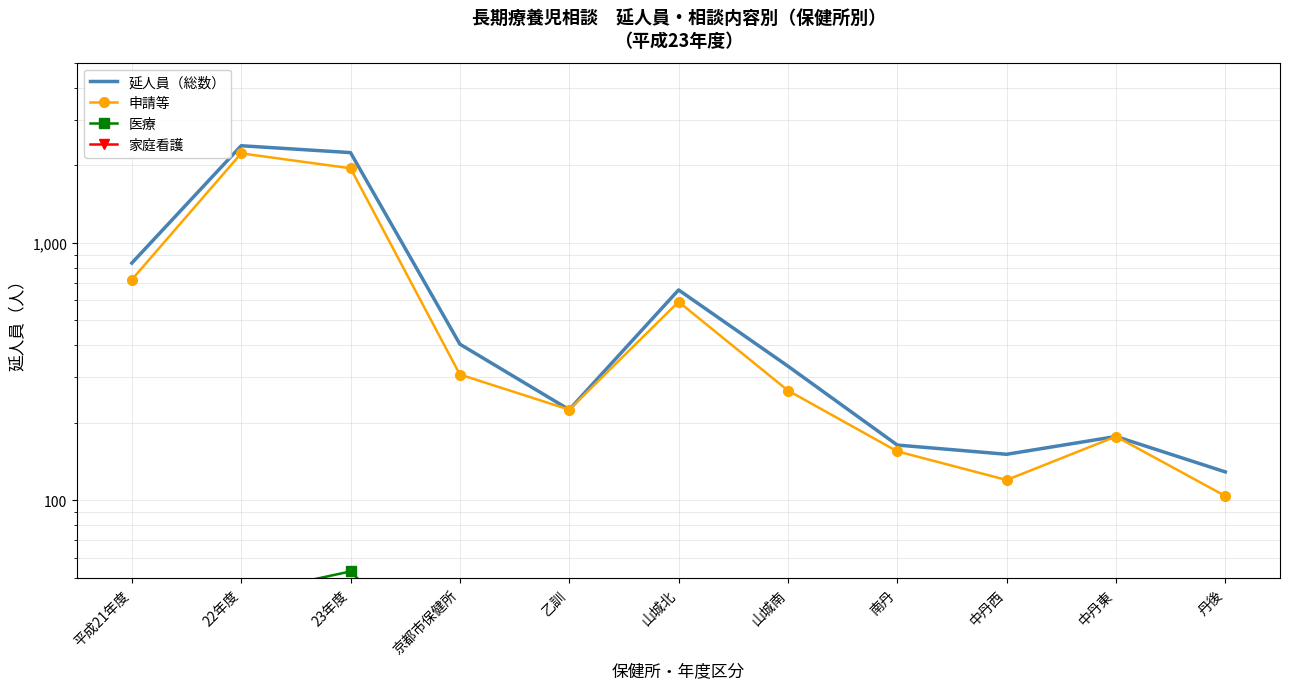

Reading left to right, list all the values displayed in this chart.

延人員（総数）: 平成21年度=834	22年度=2380	23年度=2238	京都市保健所=404	乙訓=225	山城北=656	山城南=332	南丹=164	中丹西=151	中丹東=177	丹後=129
申請等: 平成21年度=719	22年度=2223	23年度=1946	京都市保健所=308	乙訓=225	山城北=590	山城南=267	南丹=155	中丹西=120	中丹東=177	丹後=104
医療: 平成21年度=25	22年度=43	23年度=53	京都市保健所=20	乙訓=0	山城北=5	山城南=15	南丹=3	中丹西=10	中丹東=0	丹後=0
家庭看護: 平成21年度=28	22年度=44	23年度=43	京都市保健所=23	乙訓=0	山城北=15	山城南=0	南丹=2	中丹西=0	中丹東=0	丹後=3